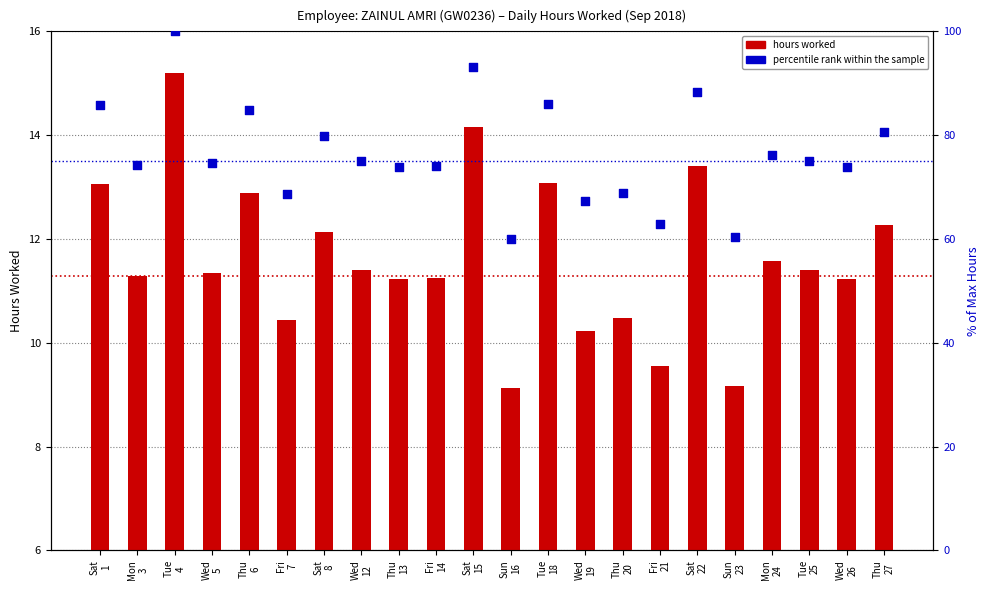

What is the total value across all series at Fri
14?

85.3